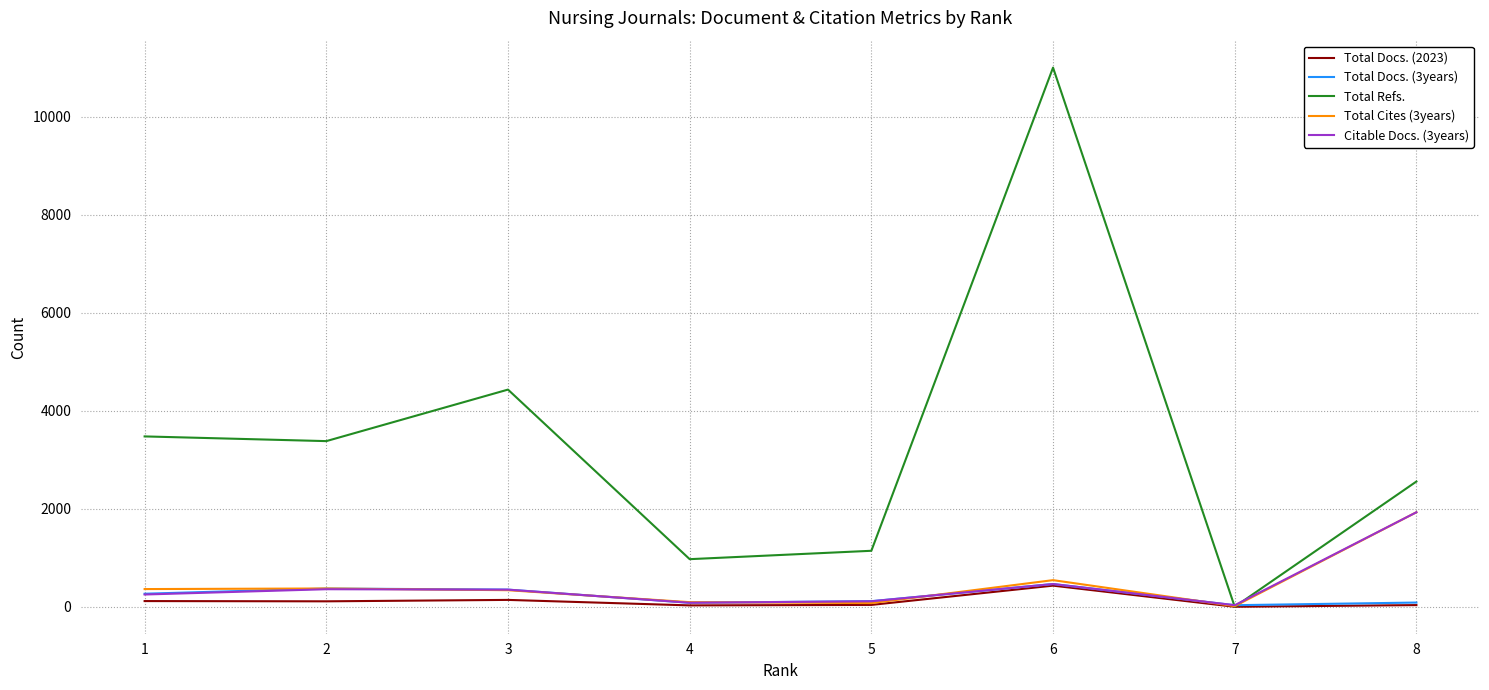

Is the value of Citable Docs. (3years) at 3 greater than the value of Total Cites (3years) at 5?

Yes